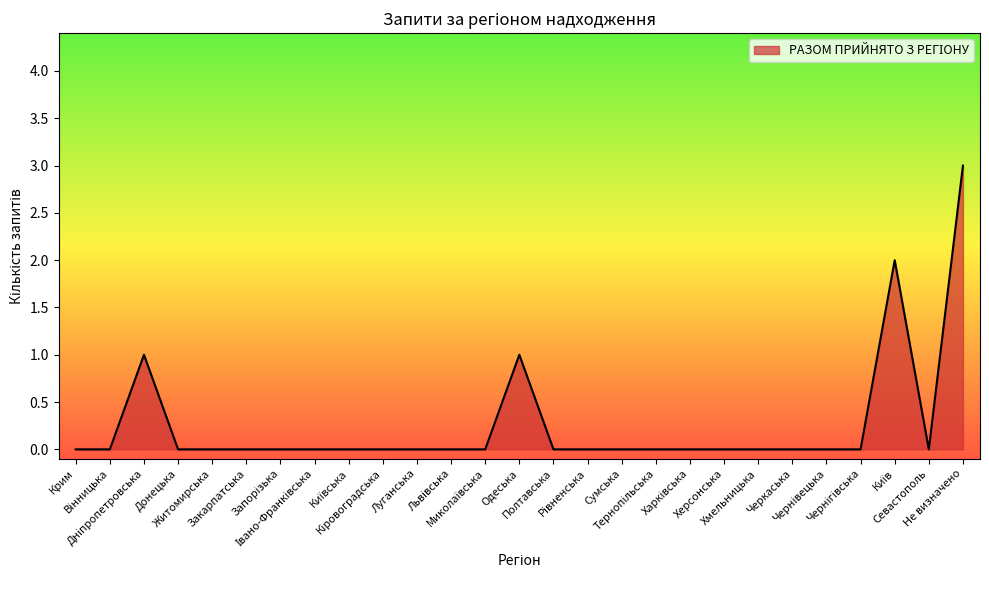

How many values are between 0 and 1?

25